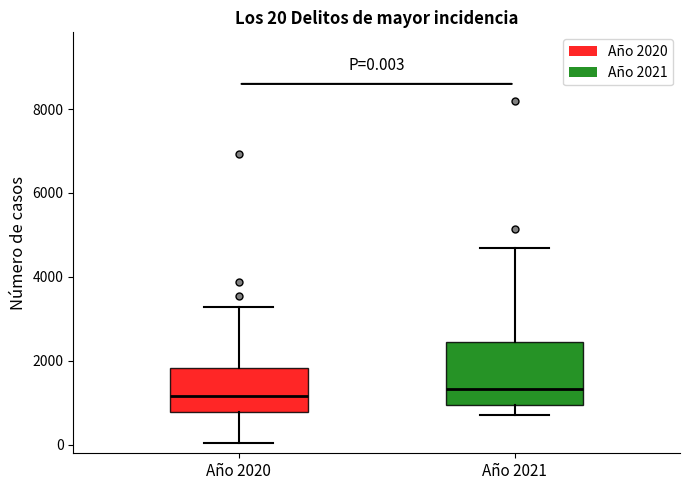

Which box is the tallest, from its lower edge to its upper edge?

Año 2021